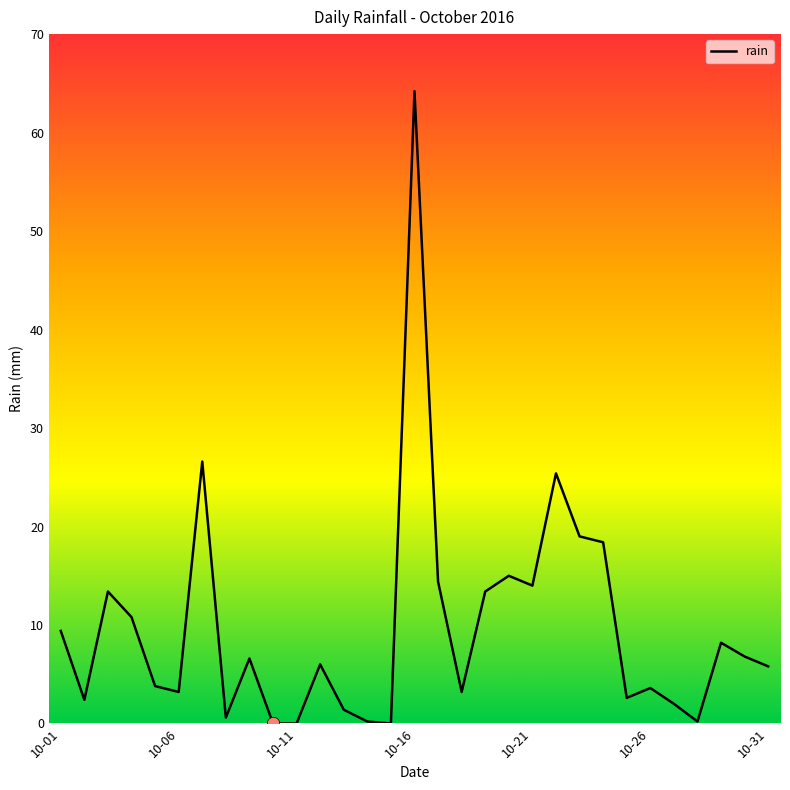

What is the maximum value shown in the chart?

64.2